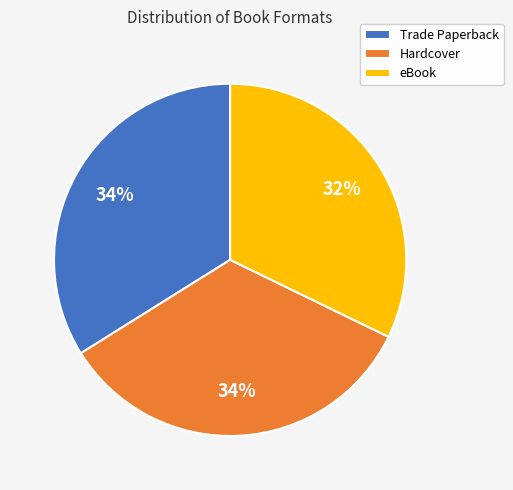

To the nearest percent, what is the average slice percentage?

33%